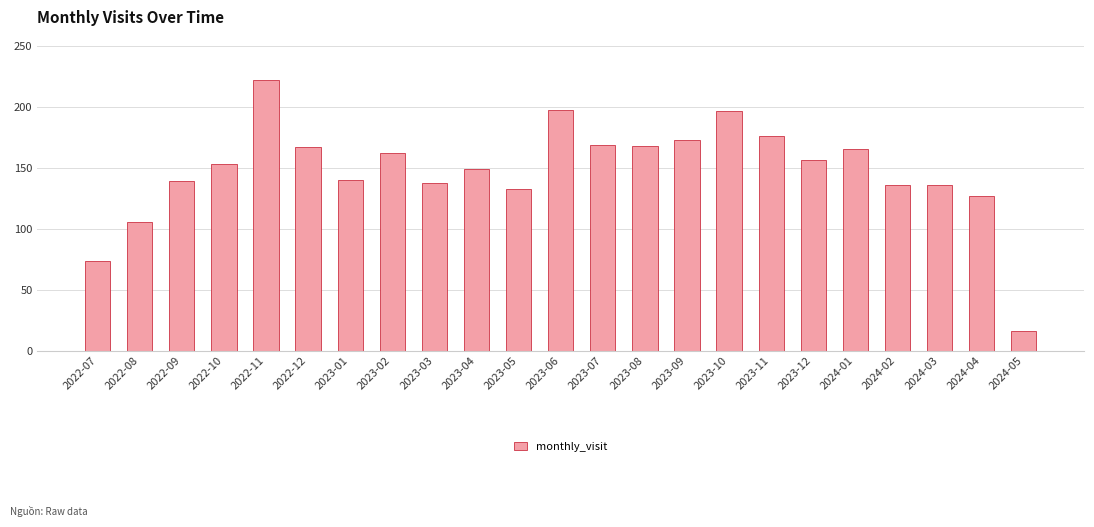

True or false: the data shows 53 at 2023-08.

False